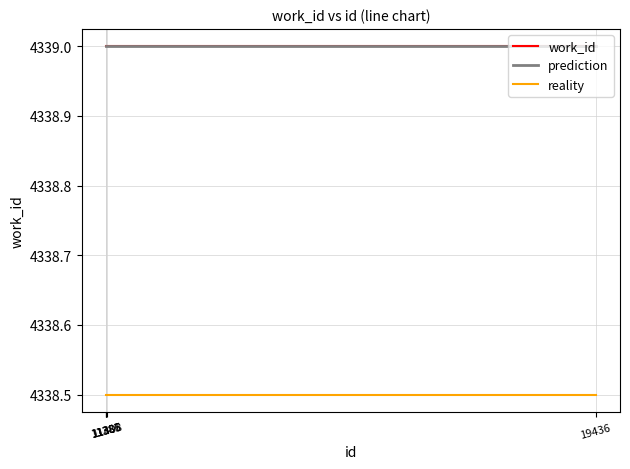

Does the chart display data point markers on the line(s)?

No